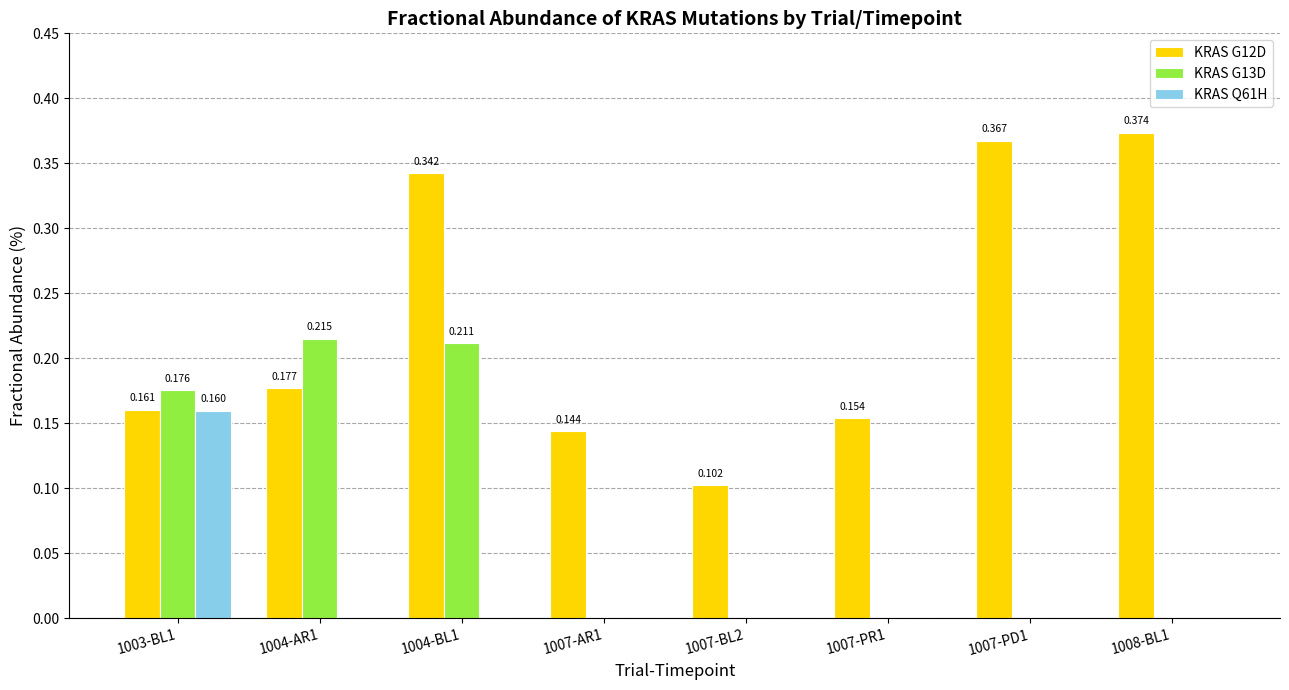

What are all the series names shown in the legend?

KRAS G12D, KRAS G13D, KRAS Q61H